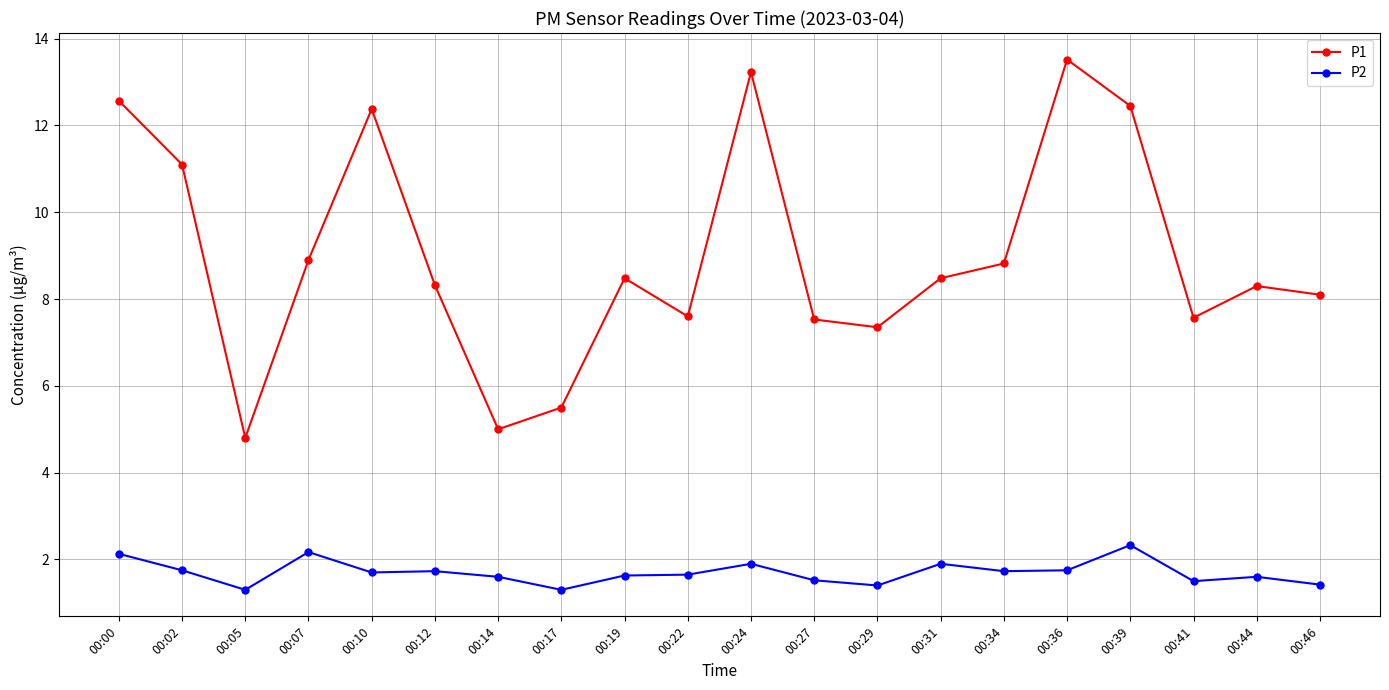

True or false: P2 and P1 cross at least once.

False